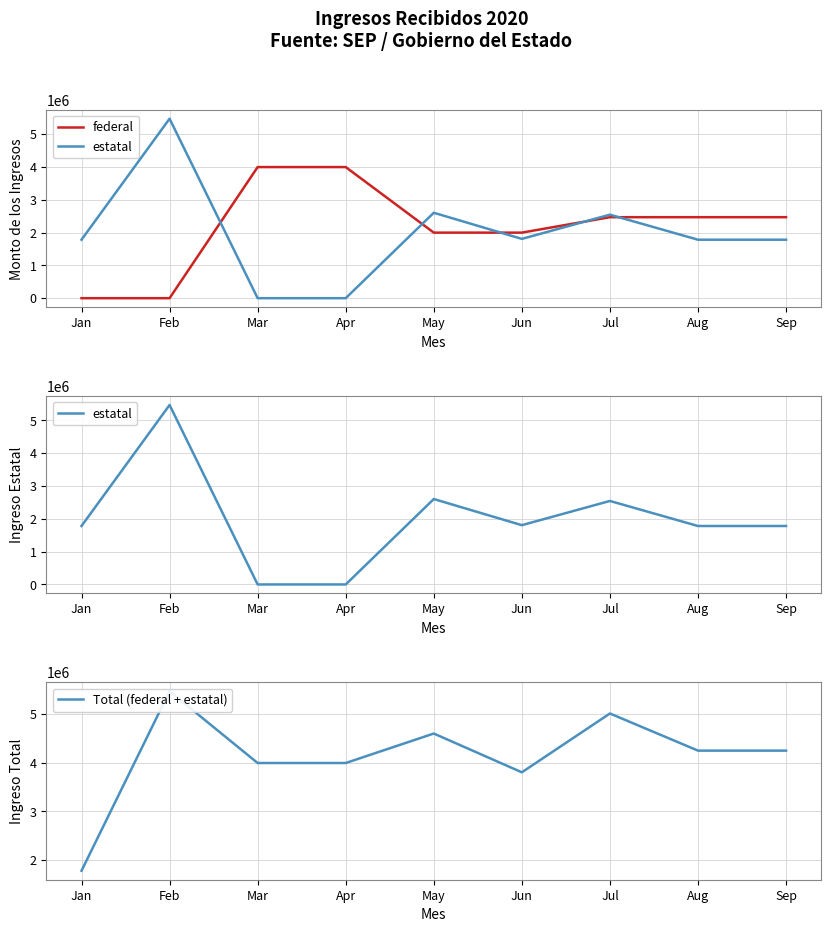

What is the difference between the highest and lowest values at Jul?

2545000.0